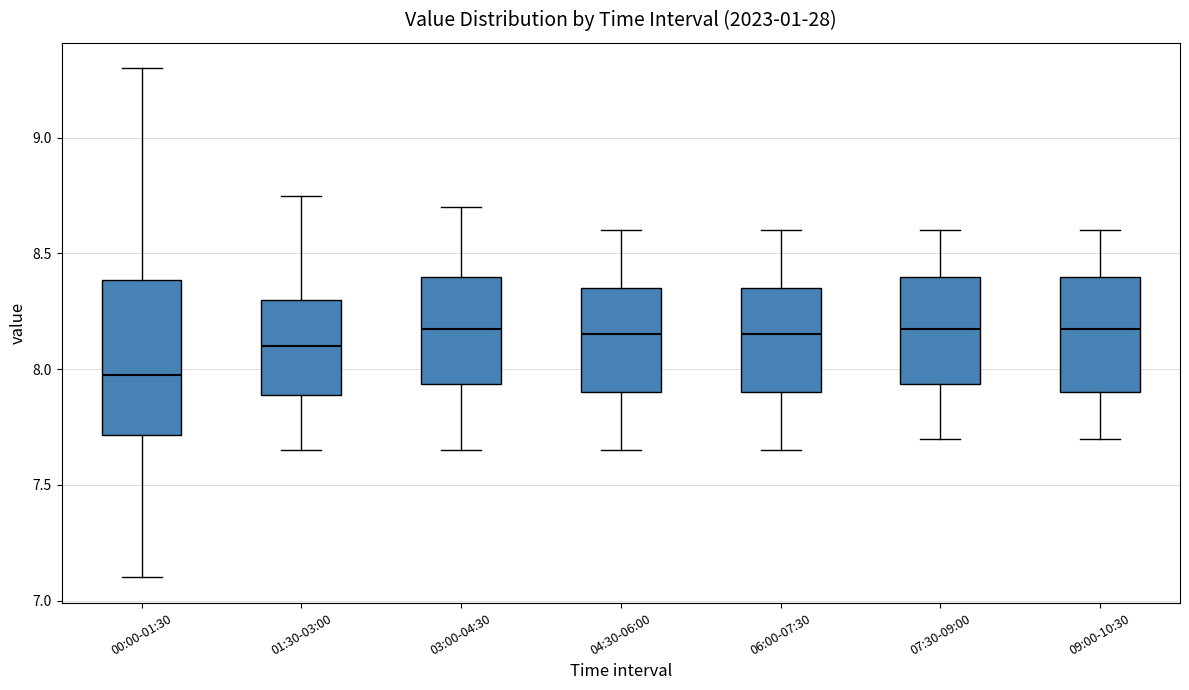

Which box's median line is the lowest?

00:00-01:30